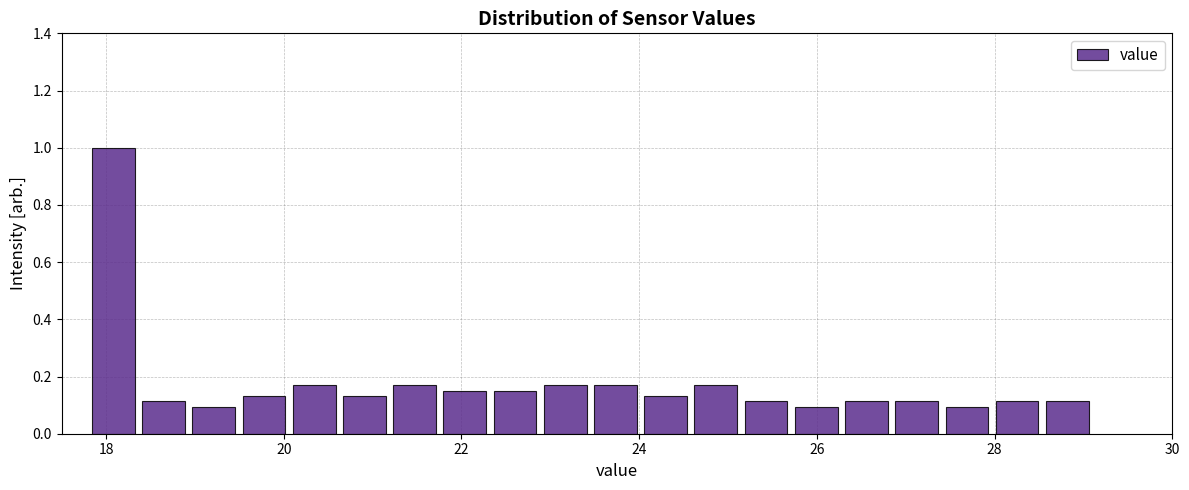

Read against the x-axis, roughly where is the centre of the tallest bar?

18.0